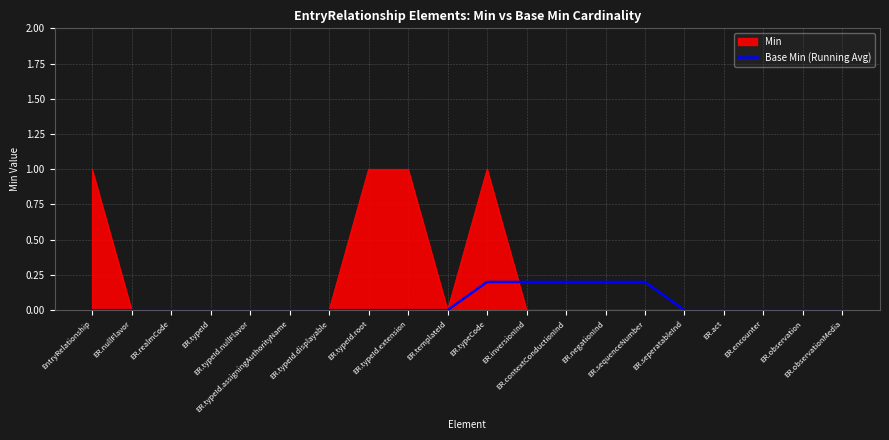

Rank the series by their maximum value, from lowest to highest.

Base Min (Running Avg), Min